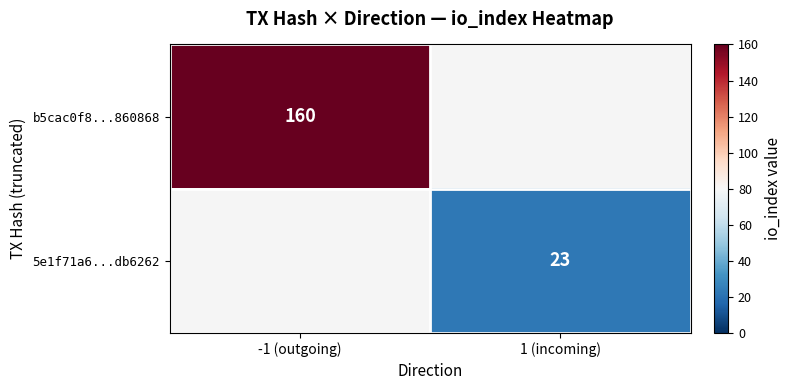

Which category has the highest value across all series?

-1 (outgoing)